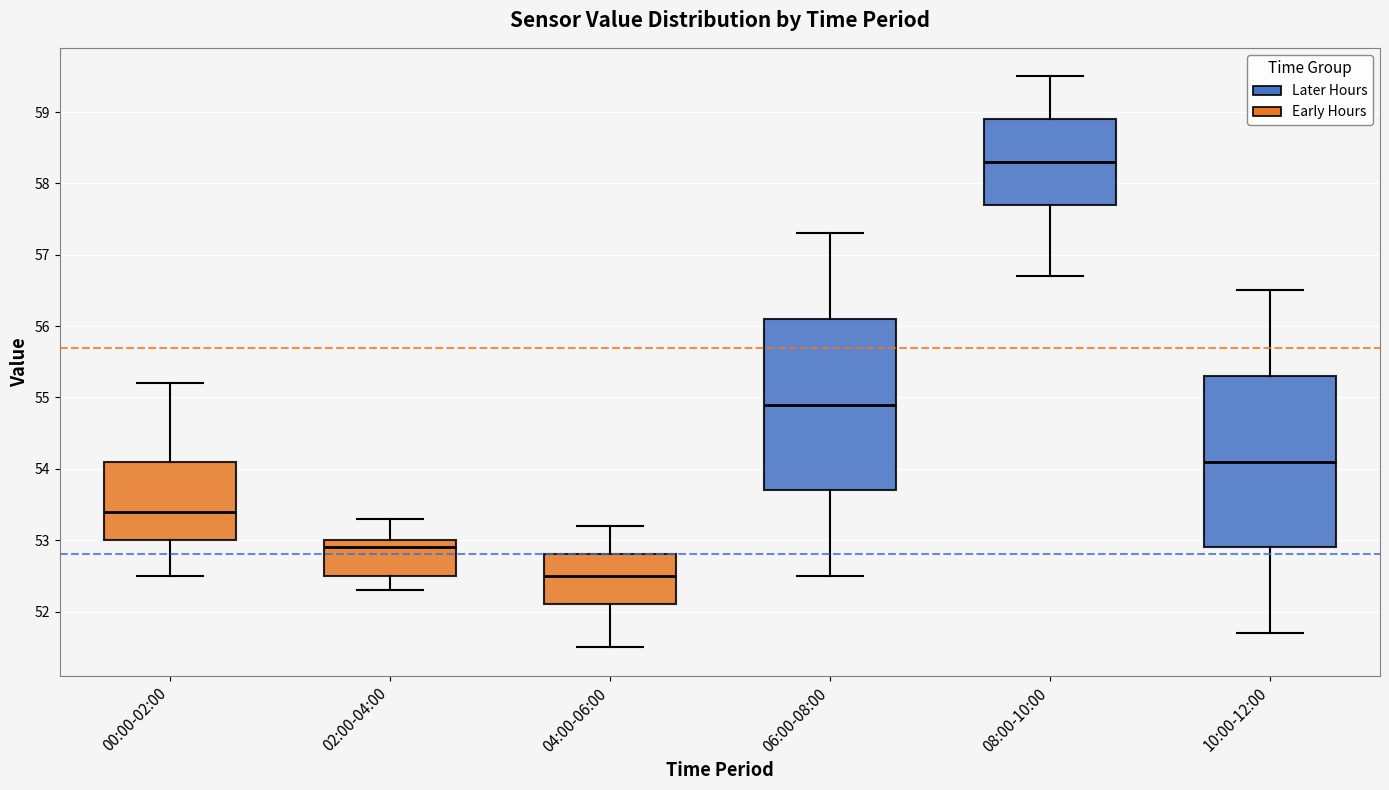

Reading left to right, transcribe this box plot: for each box, give where its median line is, the range the box spans, and where its two whiskers end, as read against the y-axis. The values are not printed on the chart, so give them approximately, as read against the axis.

00:00-02:00: median 53.4, box 53.0 to 54.1, whiskers 52.5 to 55.2
02:00-04:00: median 52.9, box 52.5 to 53.0, whiskers 52.3 to 53.3
04:00-06:00: median 52.5, box 52.1 to 52.8, whiskers 51.5 to 53.2
06:00-08:00: median 54.9, box 53.7 to 56.1, whiskers 52.5 to 57.3
08:00-10:00: median 58.3, box 57.7 to 58.9, whiskers 56.7 to 59.5
10:00-12:00: median 54.1, box 52.9 to 55.3, whiskers 51.7 to 56.5